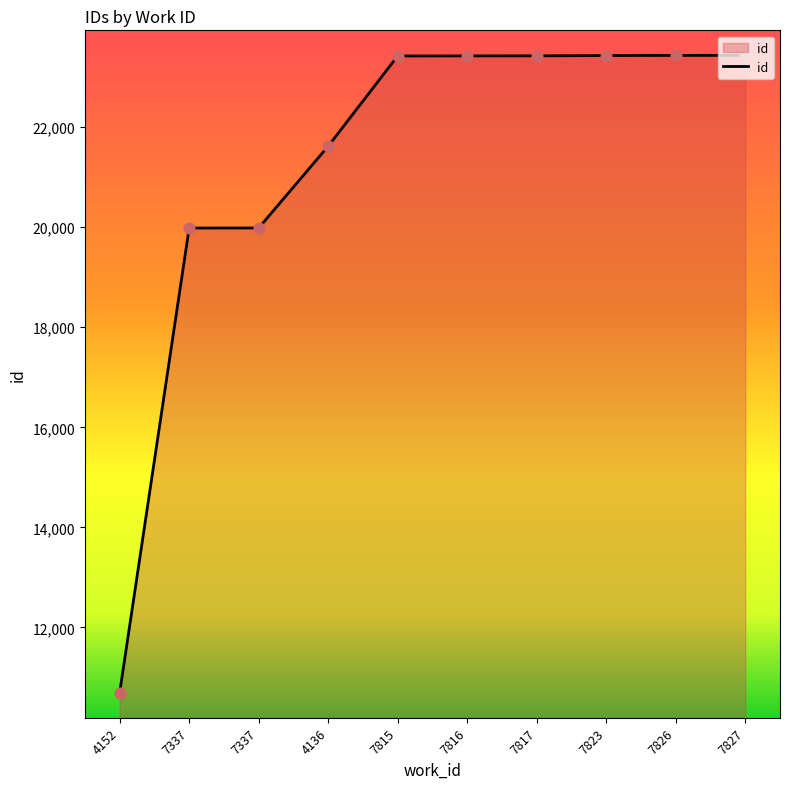

Which has a higher value, 7337 or 7815?

7815